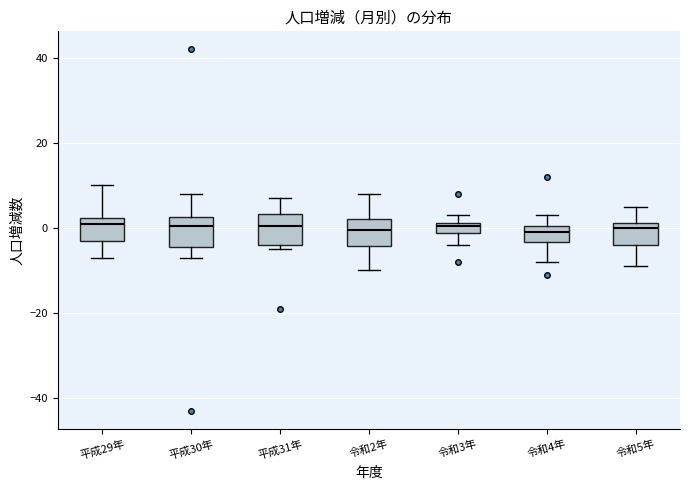

Where is the upper edge of the box for 令和4年 on the y-axis? The values are not printed on the chart, so give them approximately, as read against the axis.

0